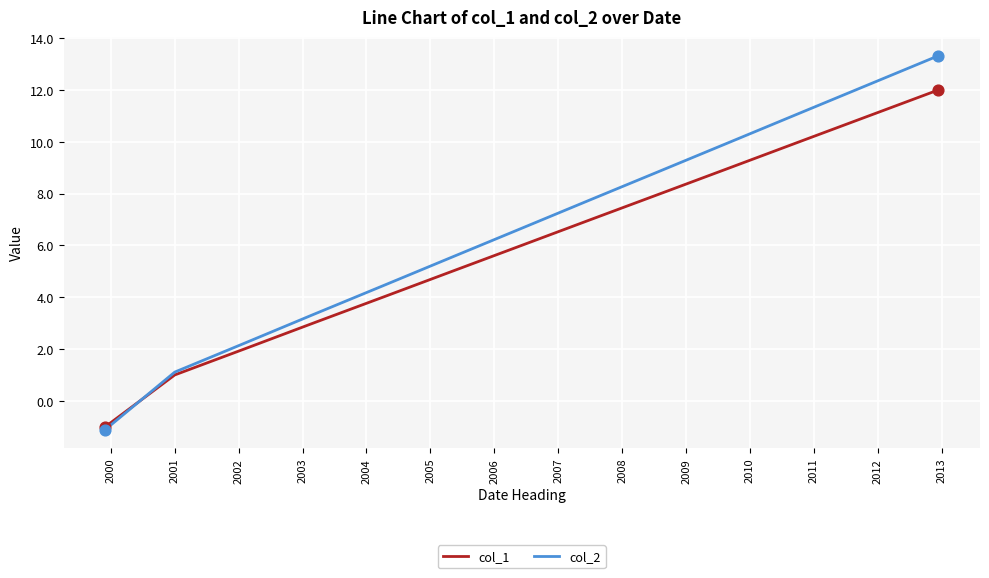

Which series has the largest total across all categories?

col_2